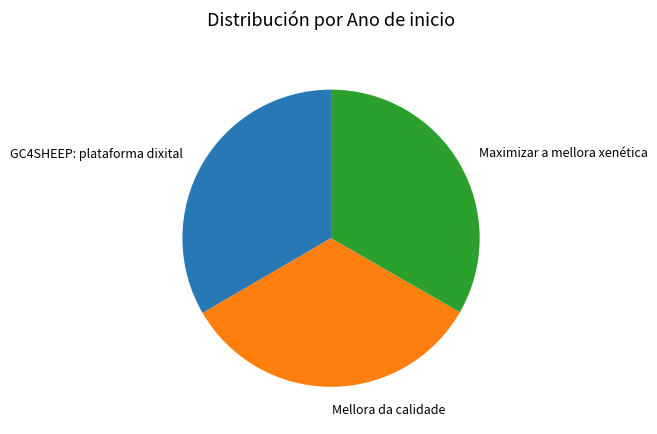

Does GC4SHEEP: plataforma dixital represent more than half of the total?

No